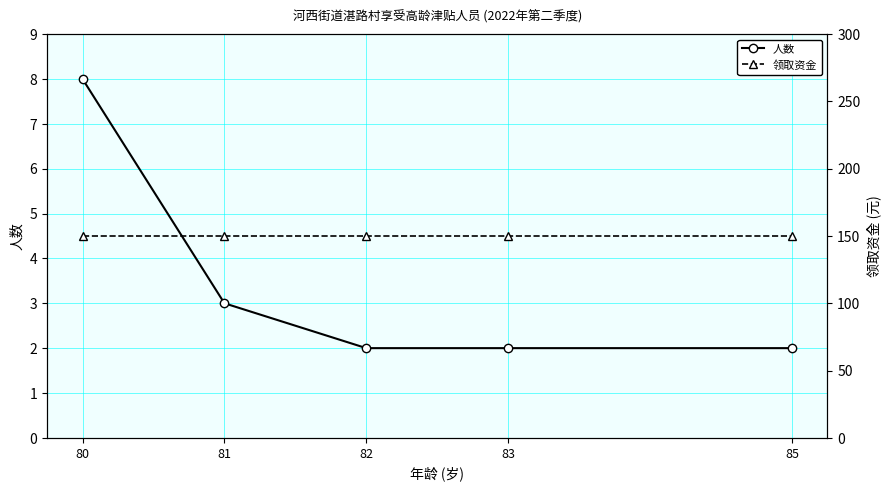

What is the minimum value shown in the chart?

2